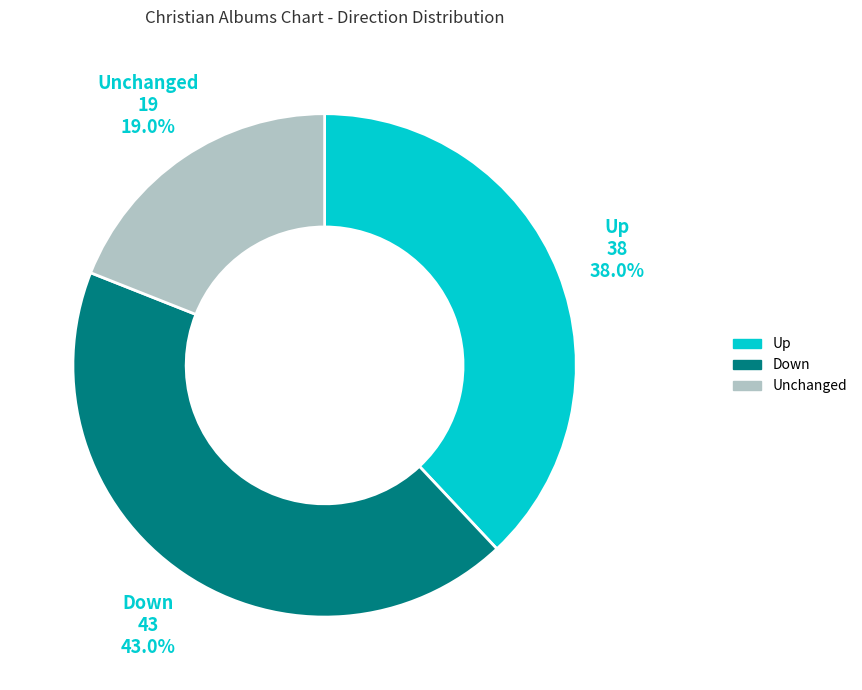

Is there any slice that represents more than half of the pie?

No